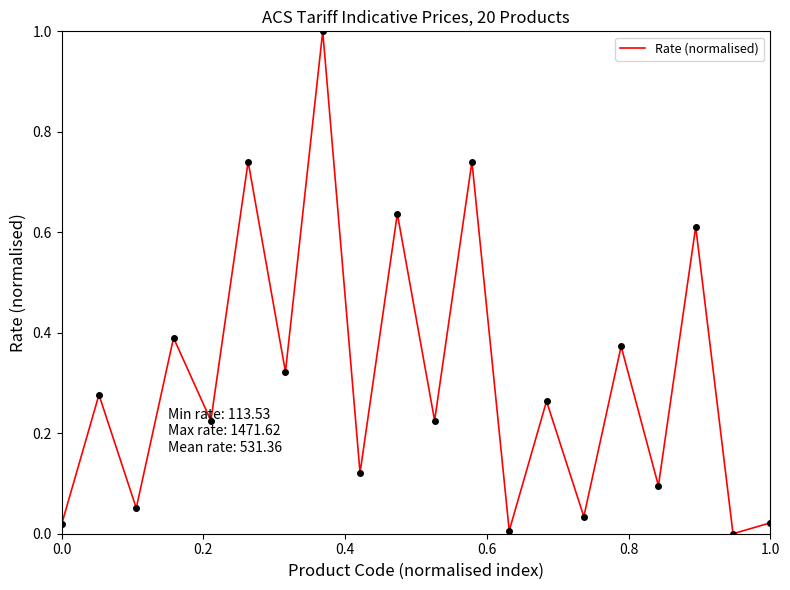

True or false: the data has more than 0 interior local peaks.

True